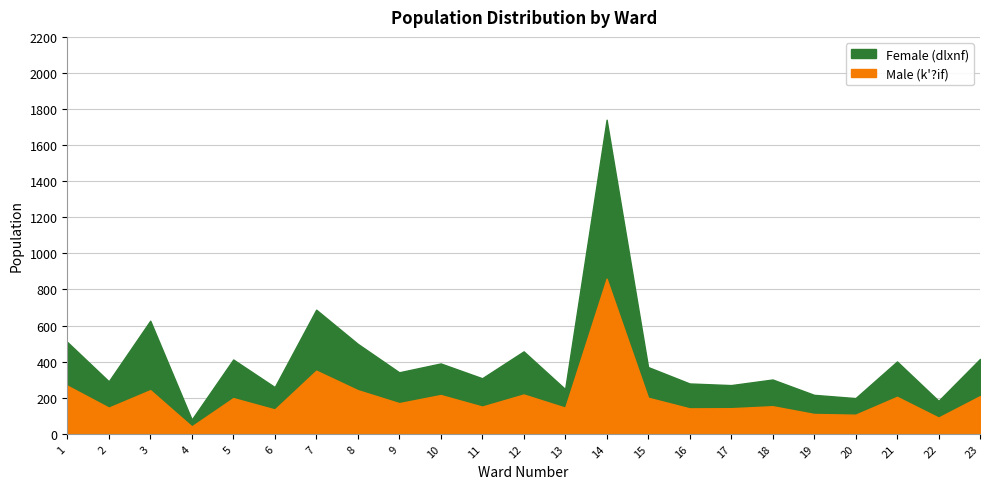

What is the sum of the Female (dlxnf) values at 2 and 16?

284